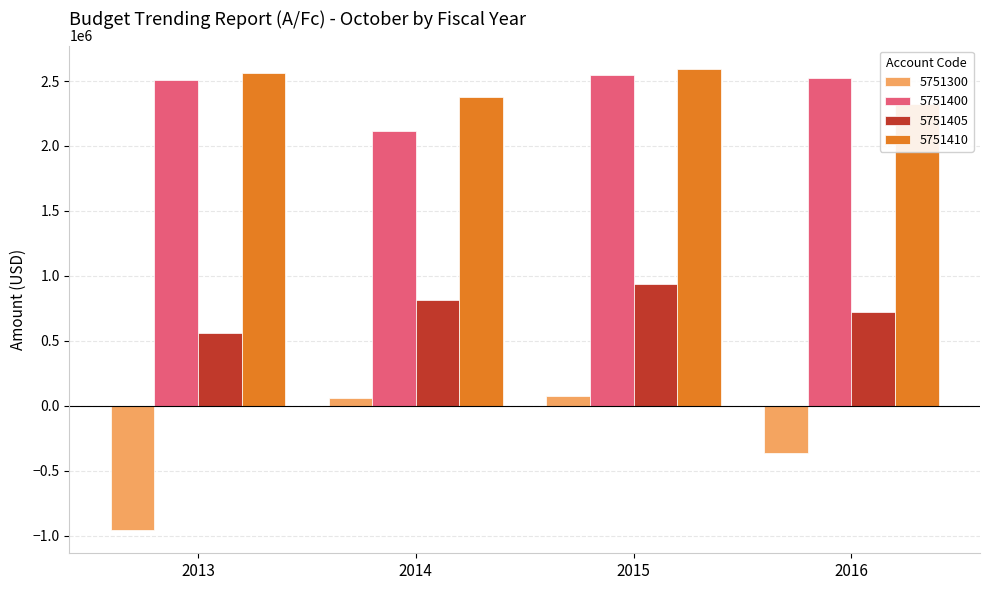

Count the number of data series in this chart.

4